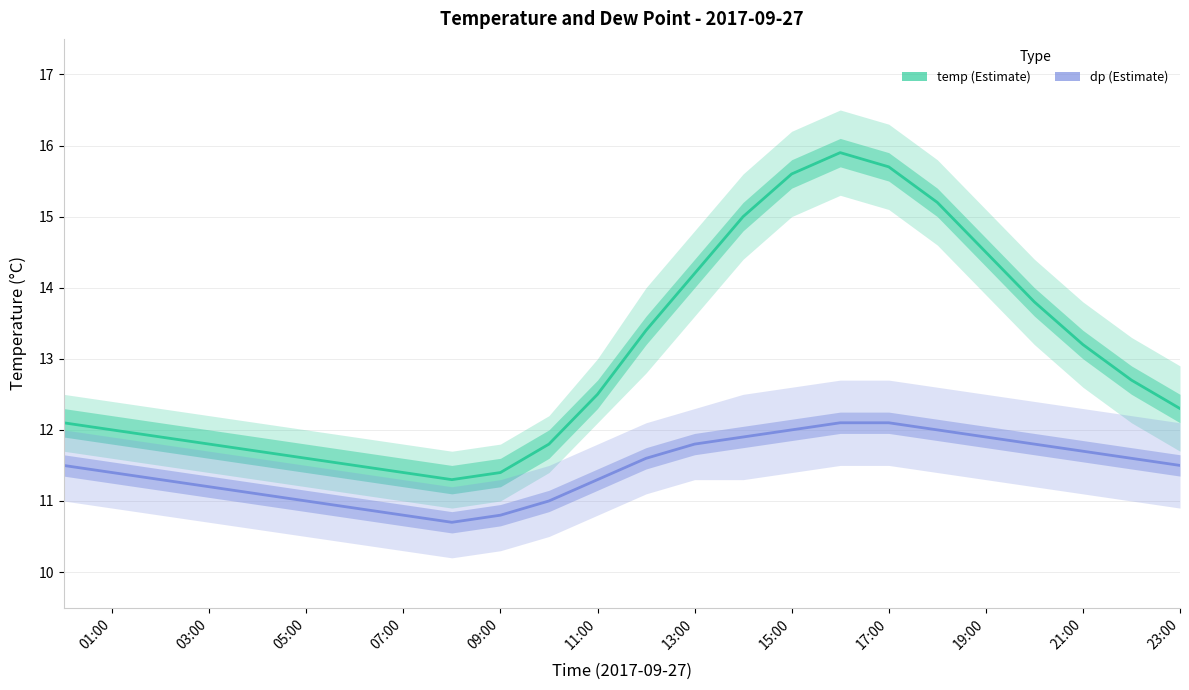

True or false: temp and dp intersect in this chart.

False